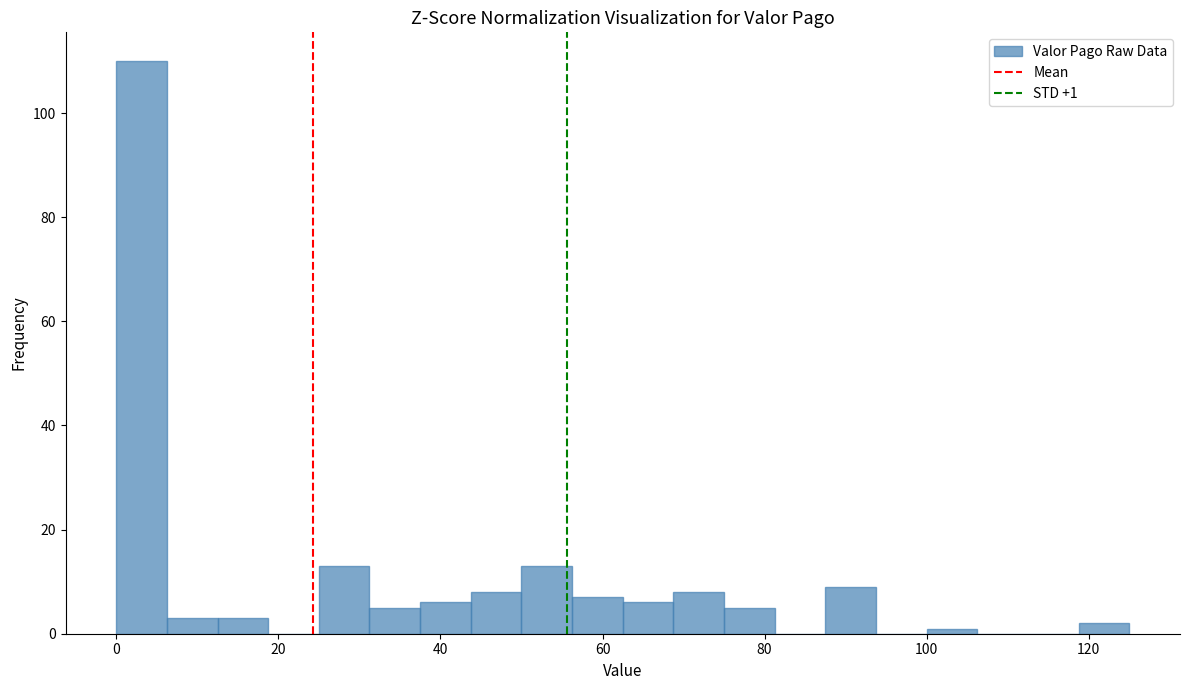

Around what value on the x-axis is the tallest bar? Give the approximate position of its centre, as read against the axis.

4